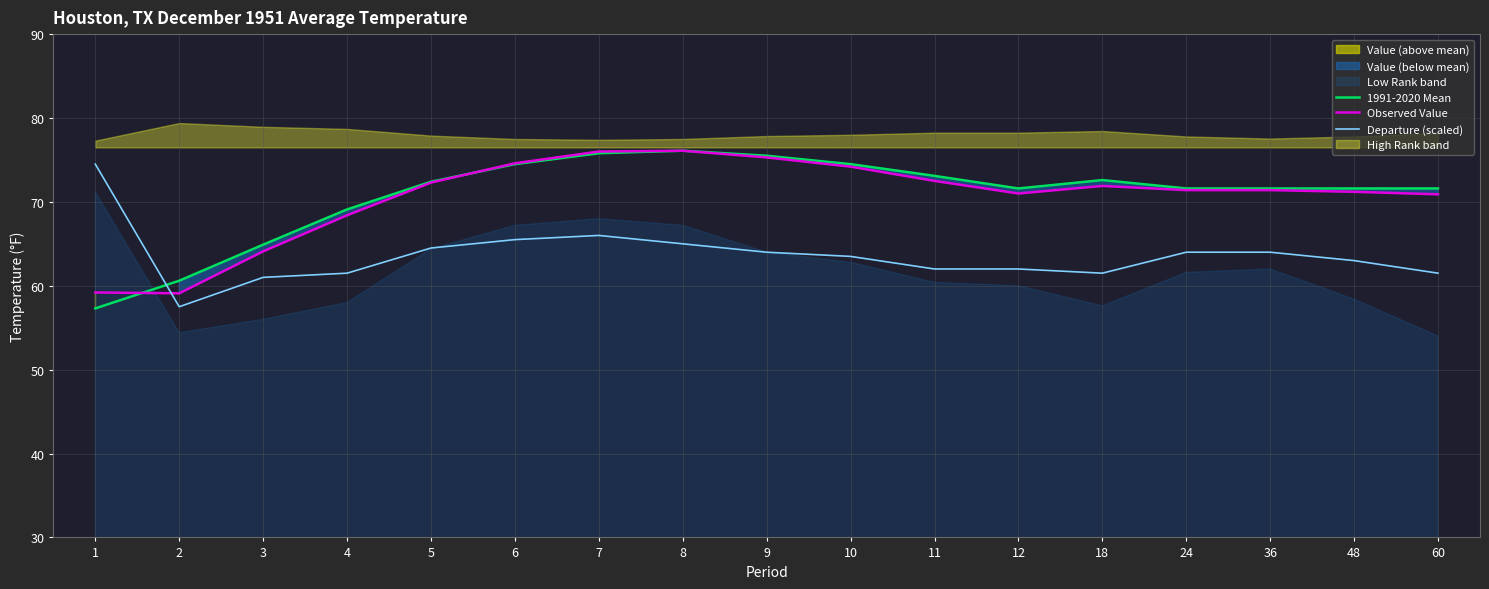

At how many categories does at least one series exceed 72?

9